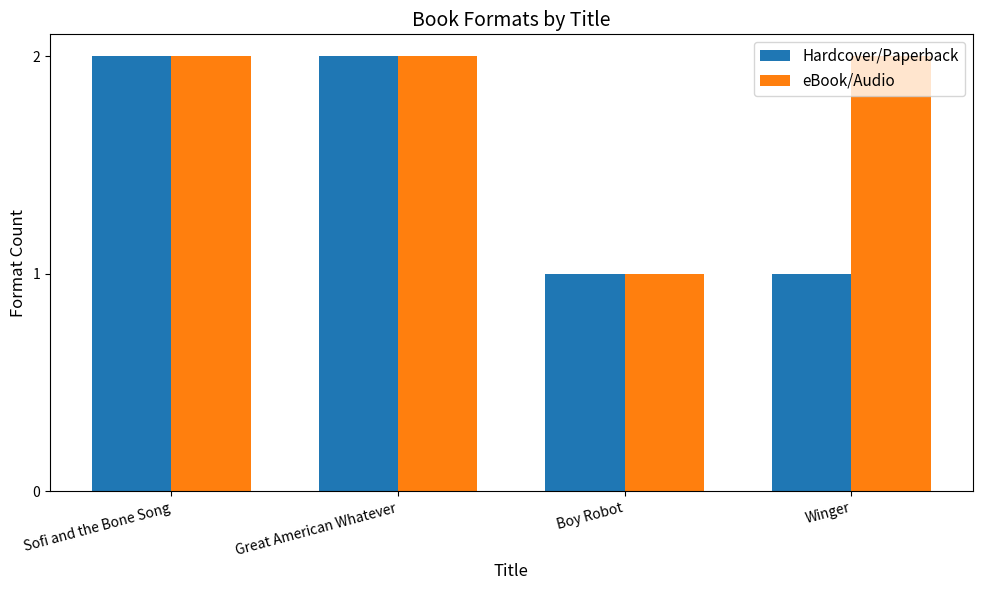

True or false: eBook/Audio has a value of 3 at Winger.

False